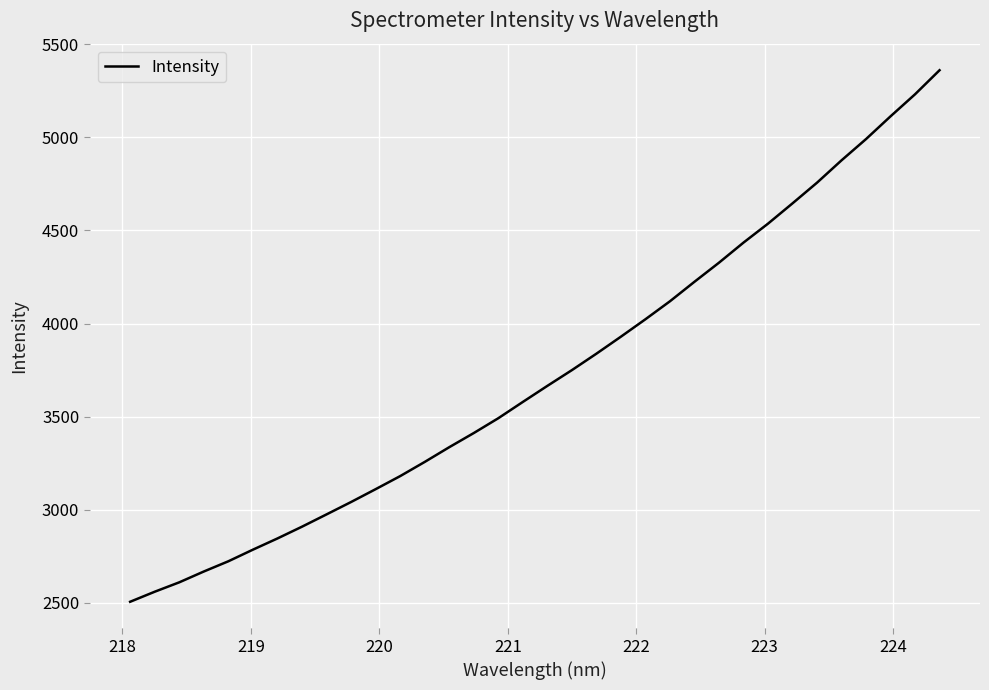

What is the greatest value displayed?

5359.9